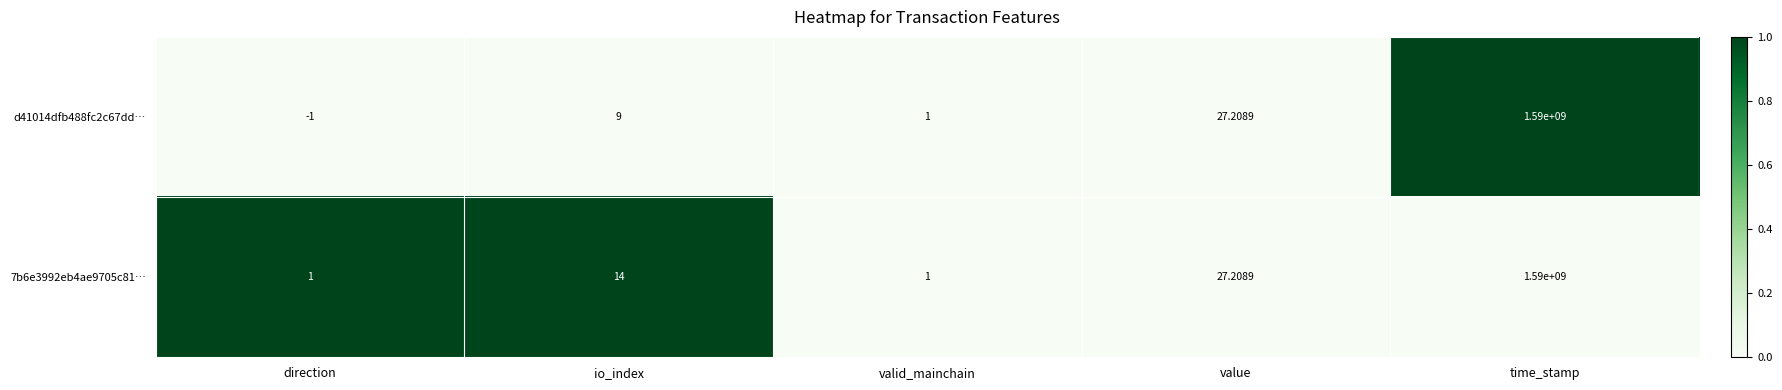

At which category is the sum across all series the highest?

time_stamp